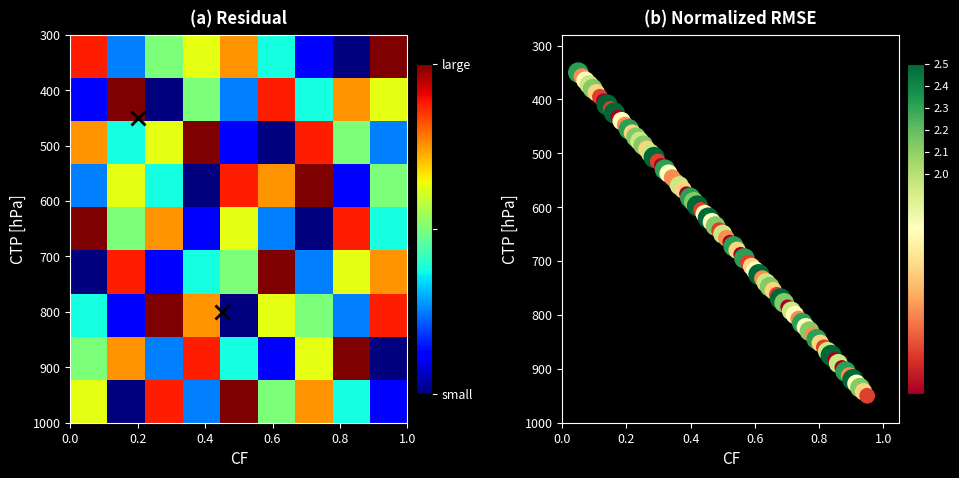

Reading left to right, list all the values displayed in this chart.

row1: 8	3	5	6	7	4	2	1	9
row2: 2	9	1	5	3	8	4	7	6
row3: 7	4	6	9	2	1	8	5	3
row4: 3	6	4	1	8	7	9	2	5
row5: 9	5	7	2	6	3	1	8	4
row6: 1	8	2	4	5	9	3	6	7
row7: 4	2	9	7	1	6	5	3	8
row8: 5	7	3	8	4	2	6	9	1
row9: 6	1	8	3	9	5	7	4	2